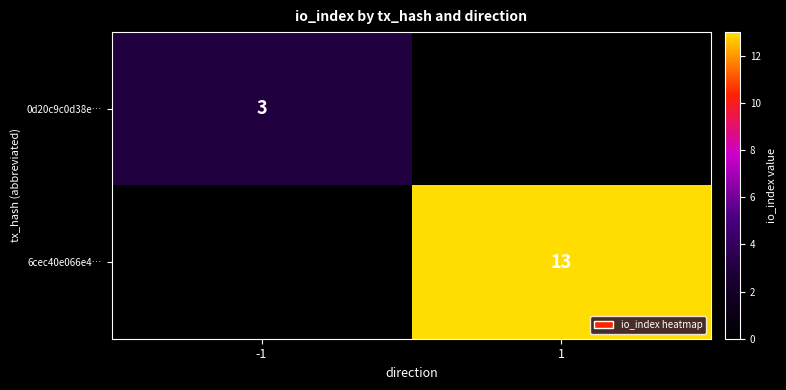

True or false: 0d20c9c0d38e… has a value of 3 at -1.

True